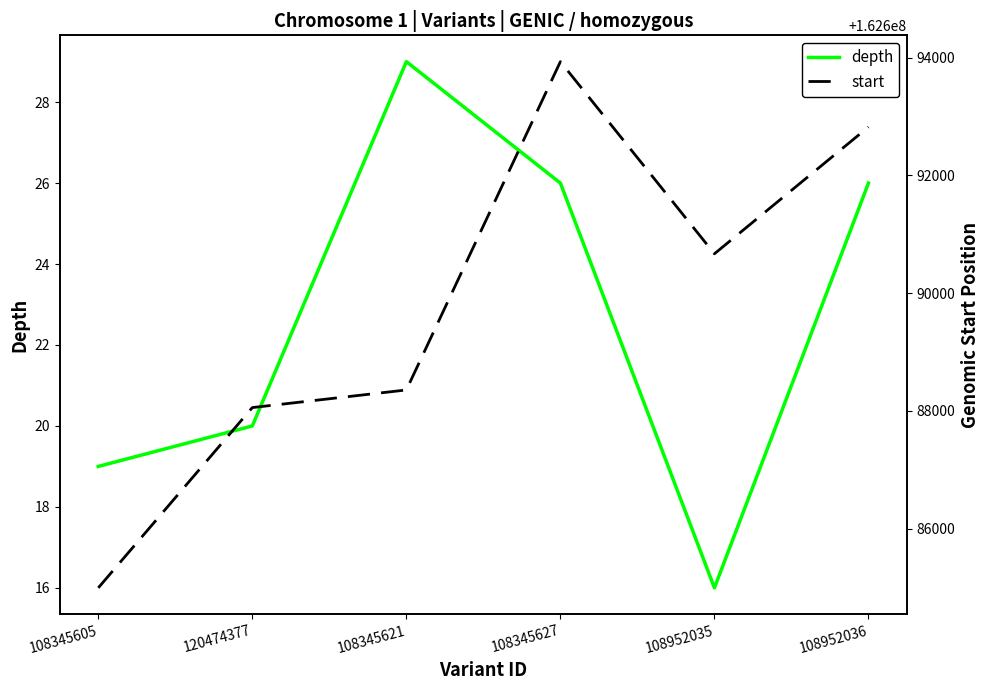

Which series has the largest range (max minus min)?

start